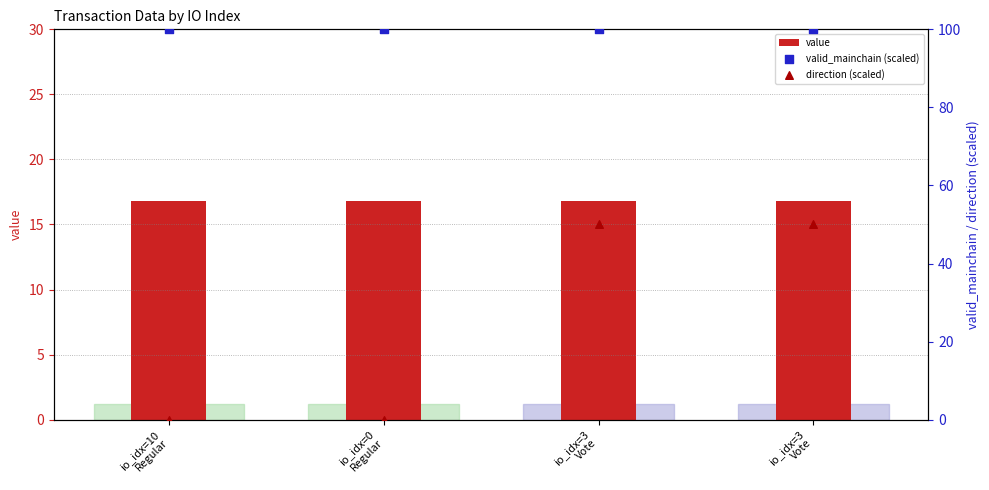

What is the total value across all series at io_idx=0
Regular?

116.8